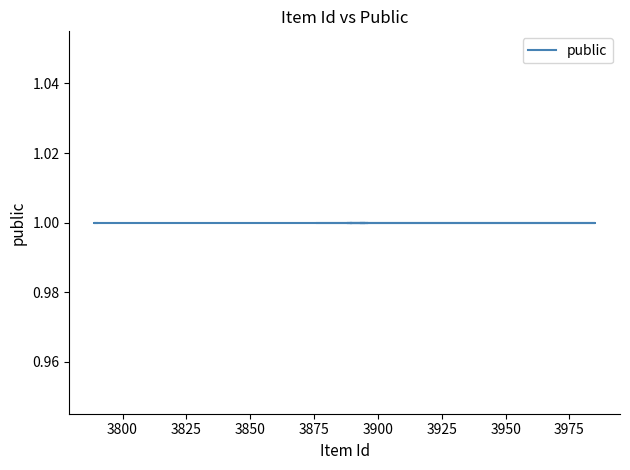

At which label does the data first exceed 3886?

3890